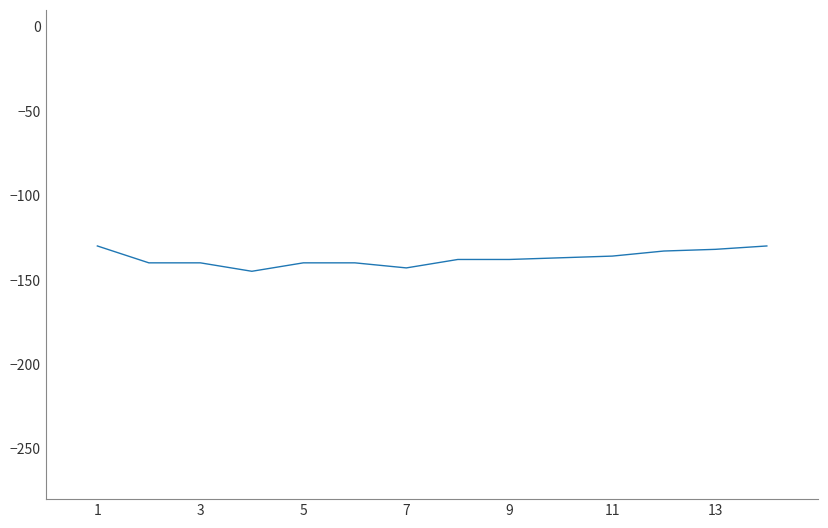

Is this an area chart (filled region under the line)?

No